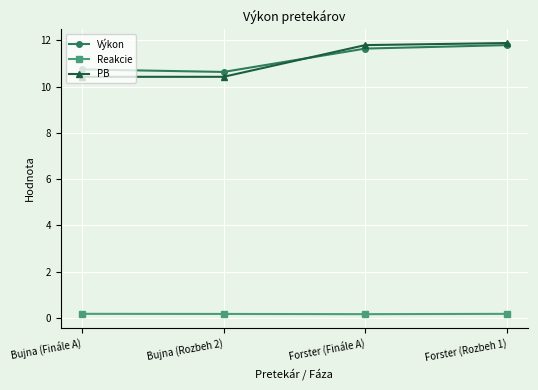

In Reakcie, how many points are lower than both neighbors (excluding endpoints)?

1